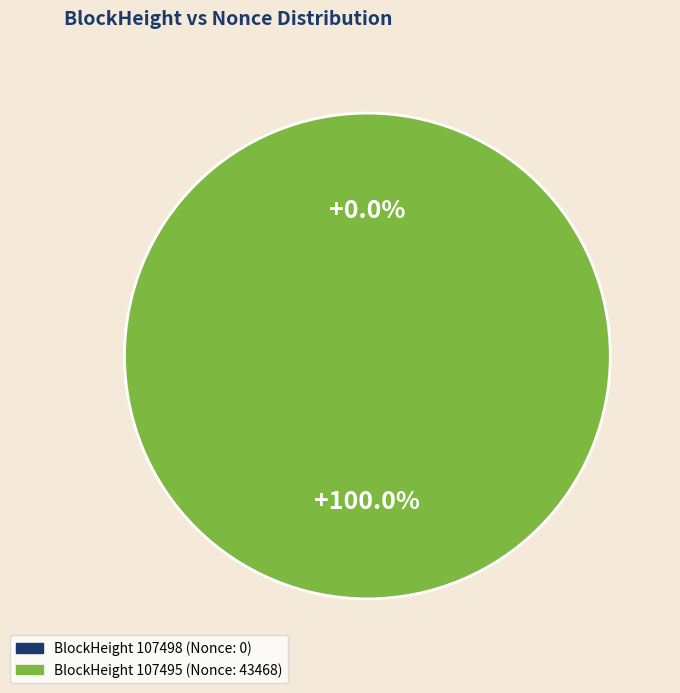

Is there a majority slice in this chart?

Yes